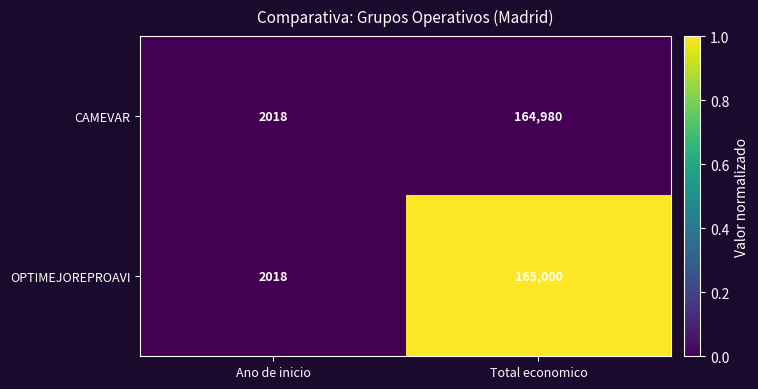

Which series changed the most between Ano de inicio and Total economico?

OPTIMEJOREPROAVI